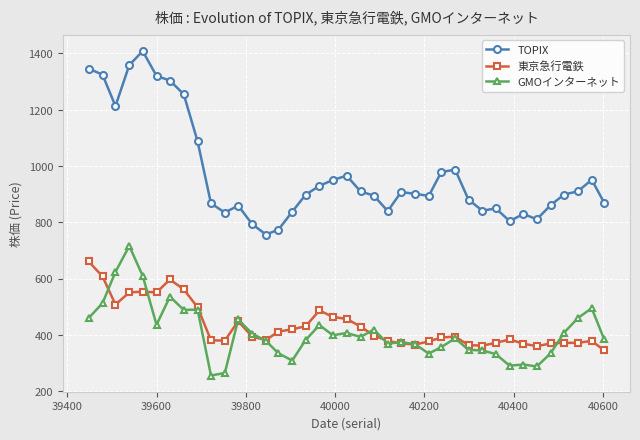

Which series has the largest total across all categories?

TOPIX